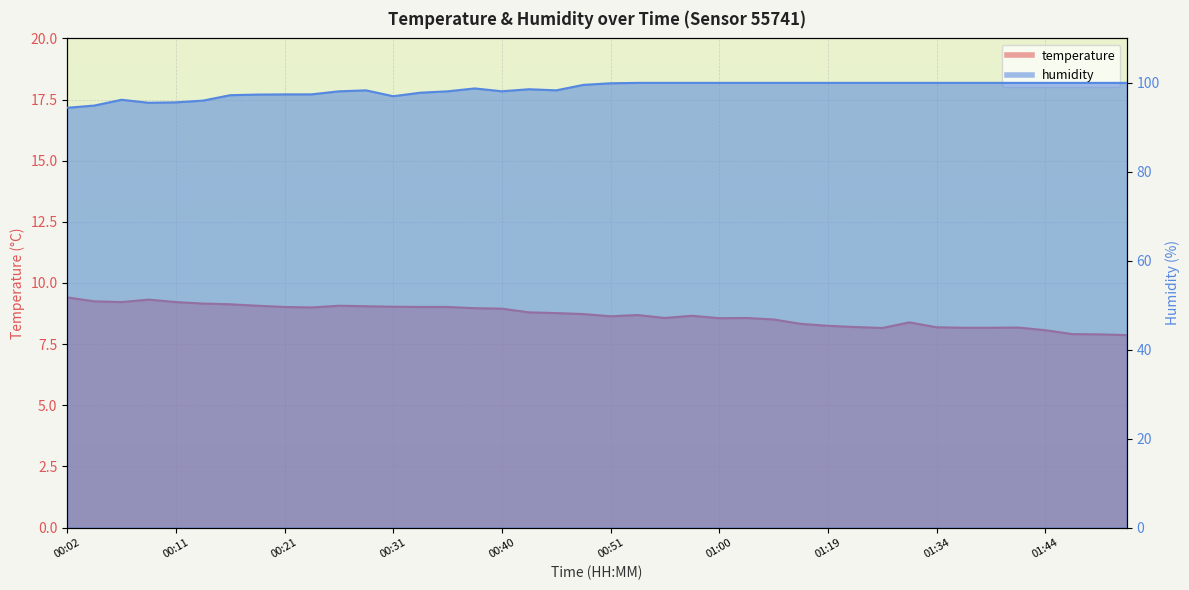

Is the value of temperature at 00:09 greater than the value of humidity at 00:26?

No